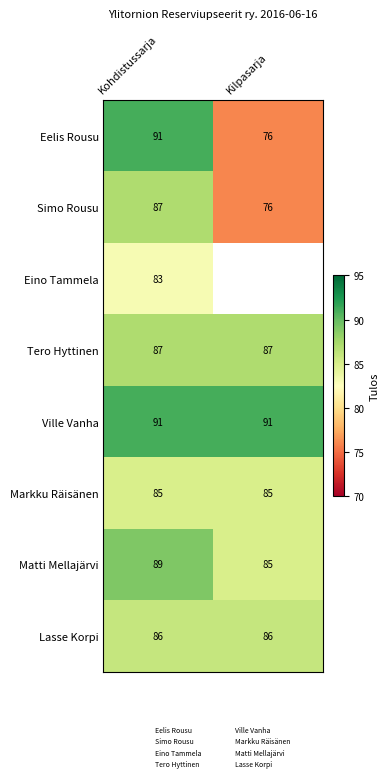

The Tero Hyttinen series shows 126.2 at Kohdistussarja. True or false?

False